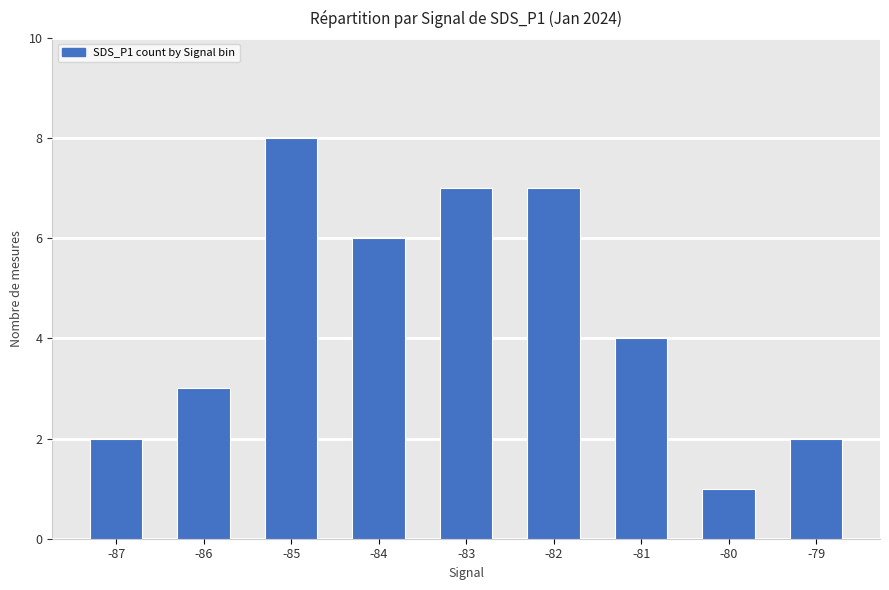

What is the sum of the values at -84 and -79?

8